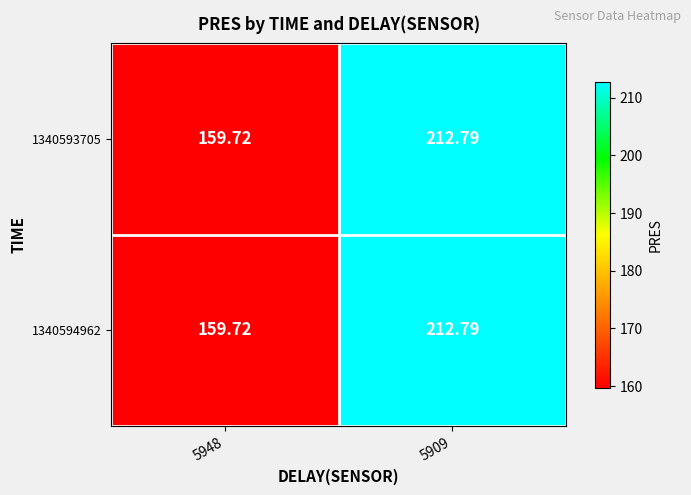

What is the maximum value shown in the chart?

212.8